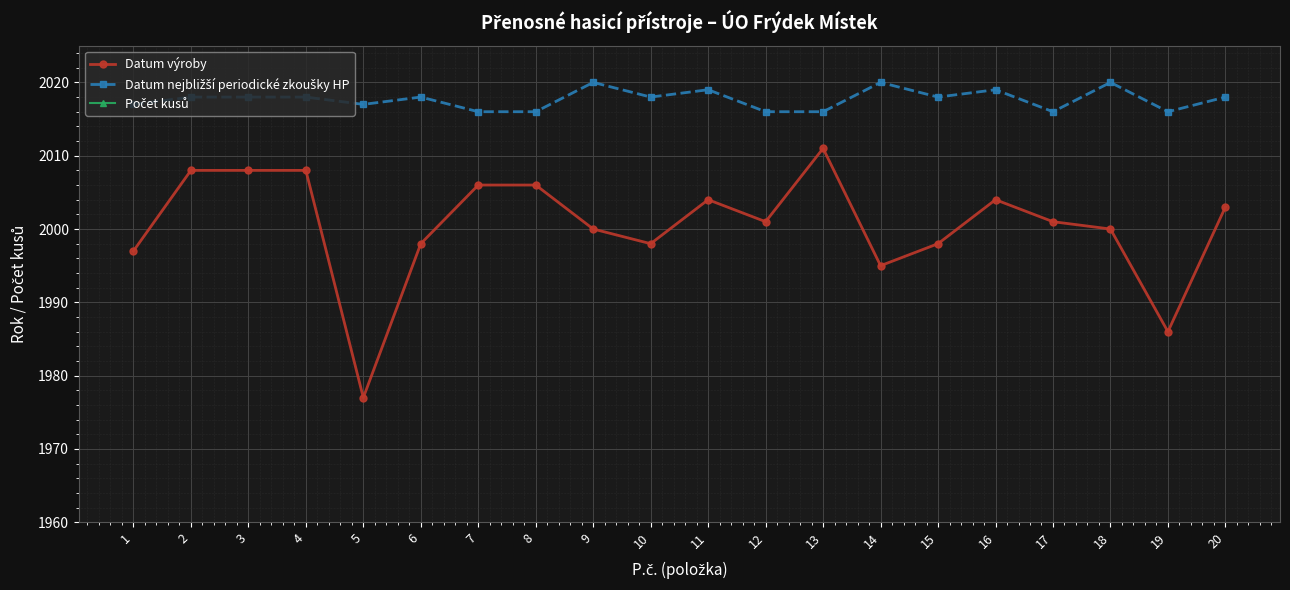

What is the maximum value shown in the chart?

2020